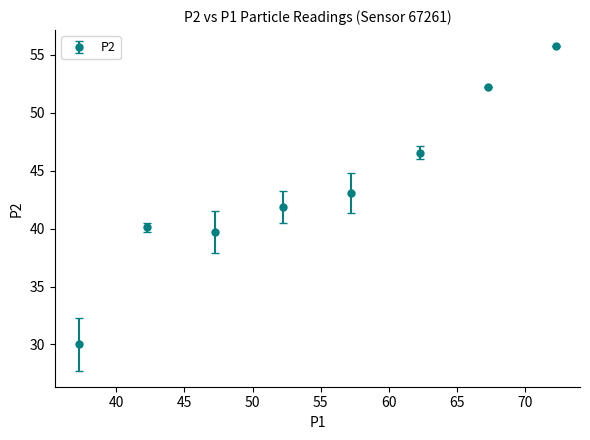

What is the difference between the second highest and second lowest values?

12.5